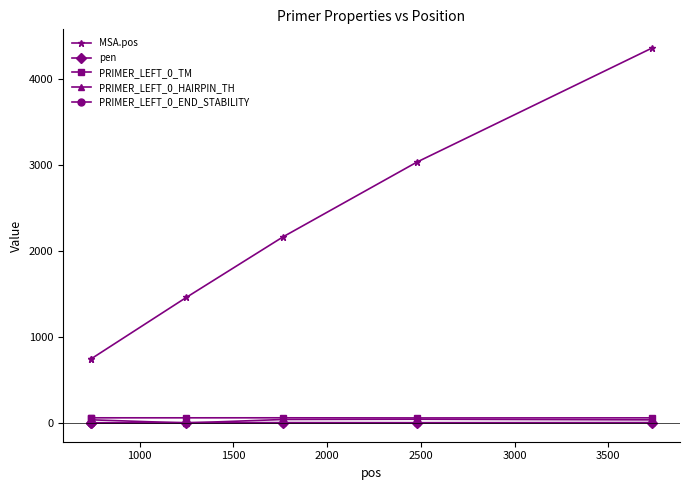

What is the highest value of the MSA.pos series?

4359.0